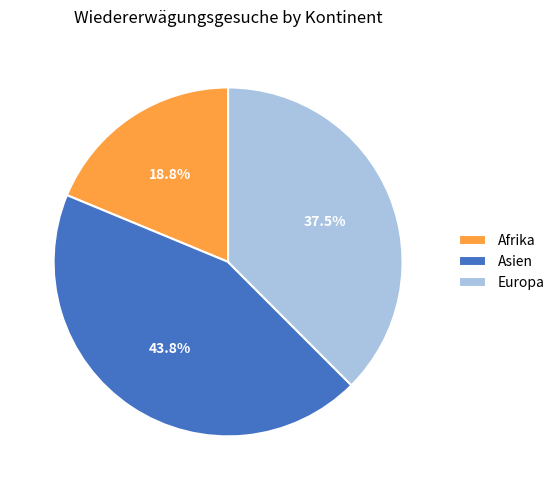

Which category has the smallest portion of the pie?

Afrika